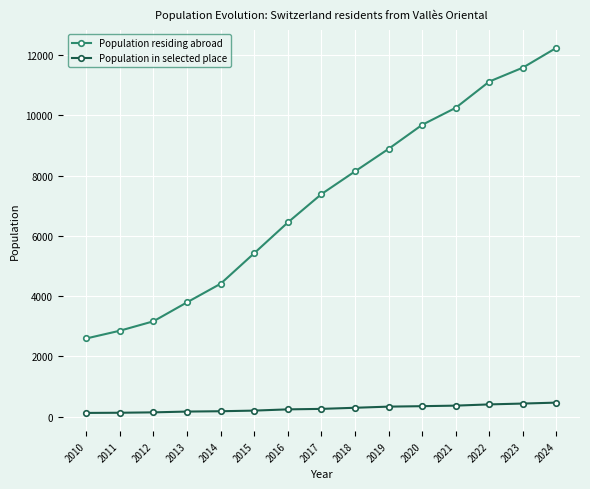

What are all the series names shown in the legend?

Population residing abroad, Population in selected place